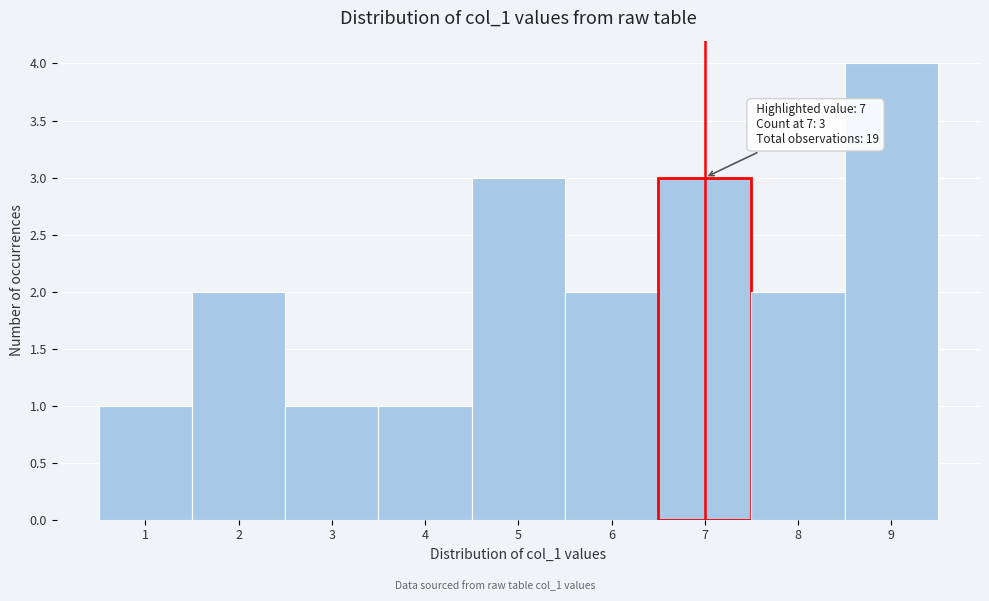

Over which range of the x-axis is the bar tallest?

8.5 to 9.5